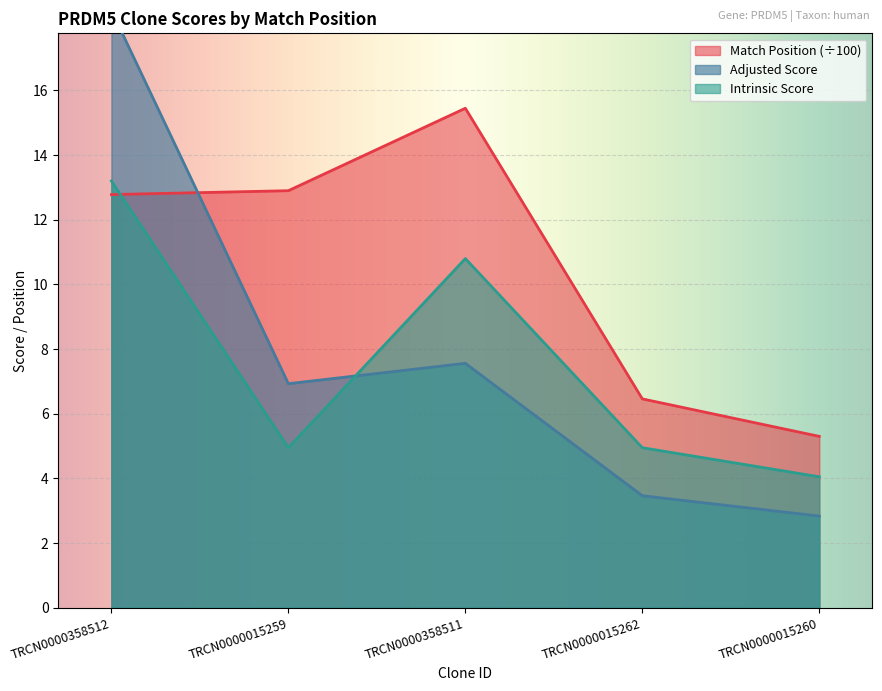

Which series has the widest spread of values?

Adjusted Score